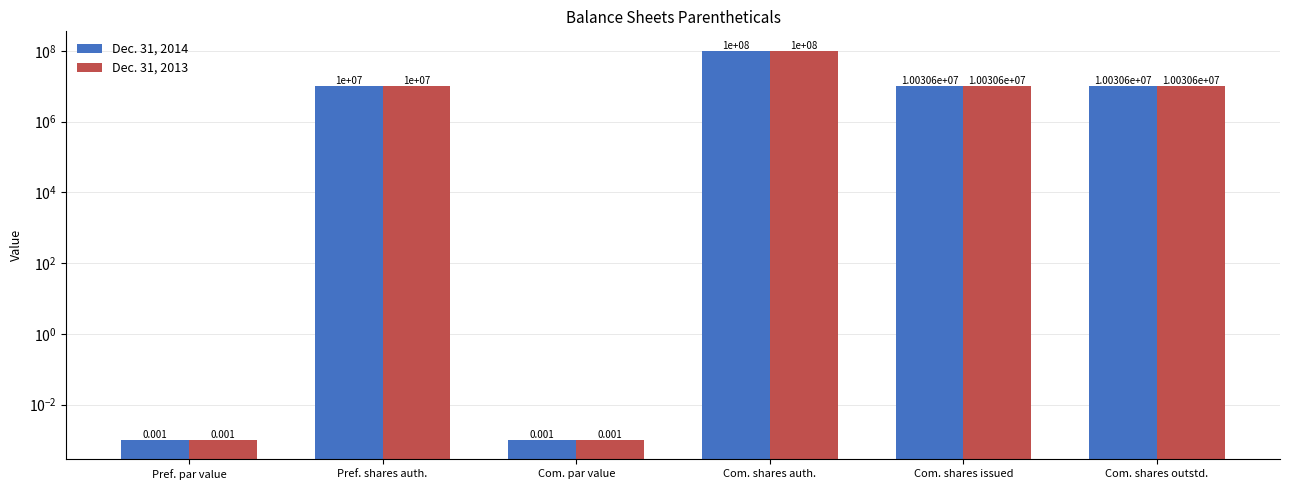

At which category does the chart reach its minimum across all series?

Pref. par value